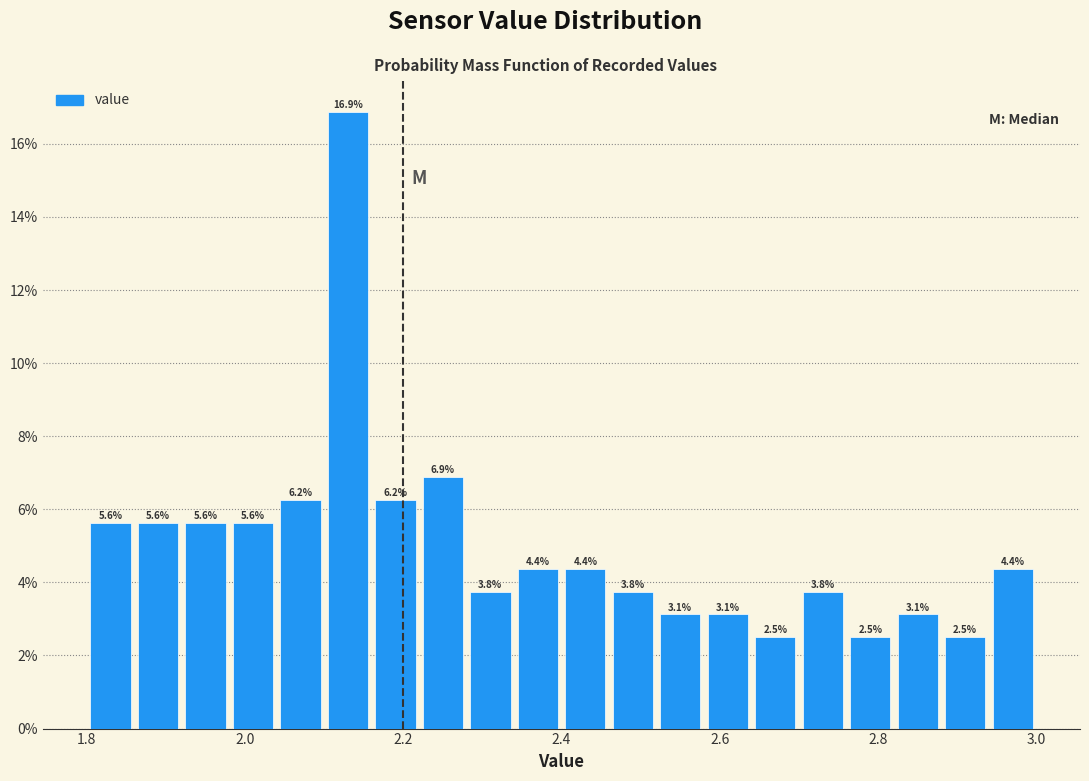

Around what value on the x-axis is the tallest bar? Give the approximate position of its centre, as read against the axis.

2.14